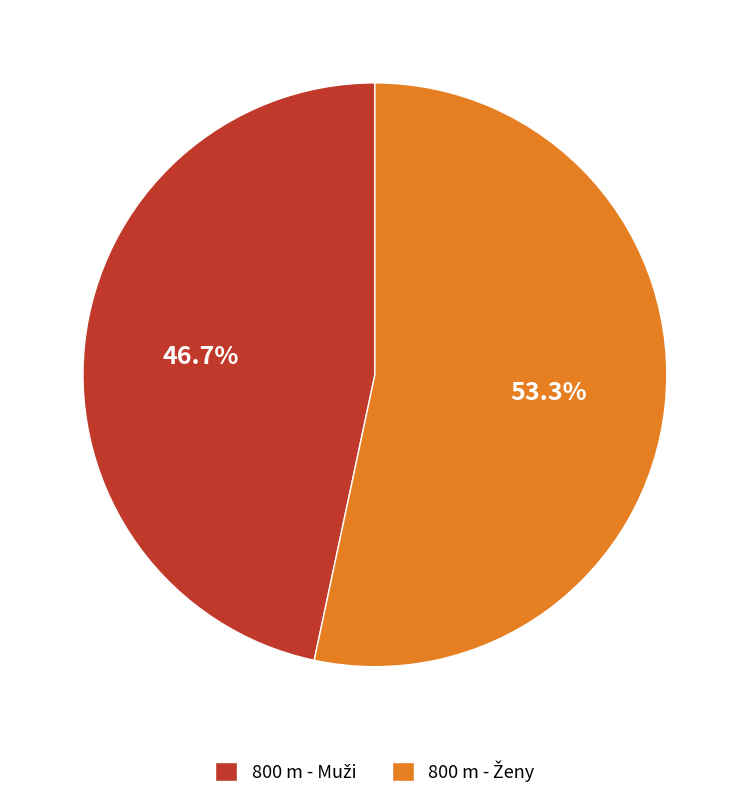

Does any single category account for the majority?

Yes